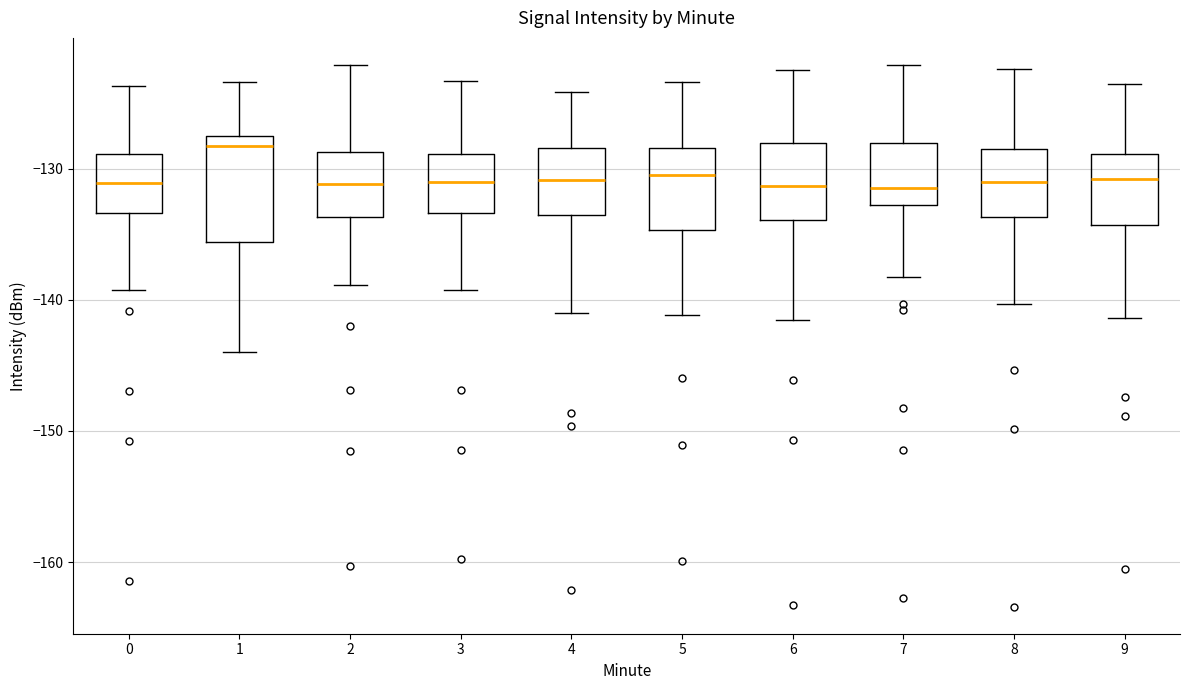

Which box has the highest median line?

1